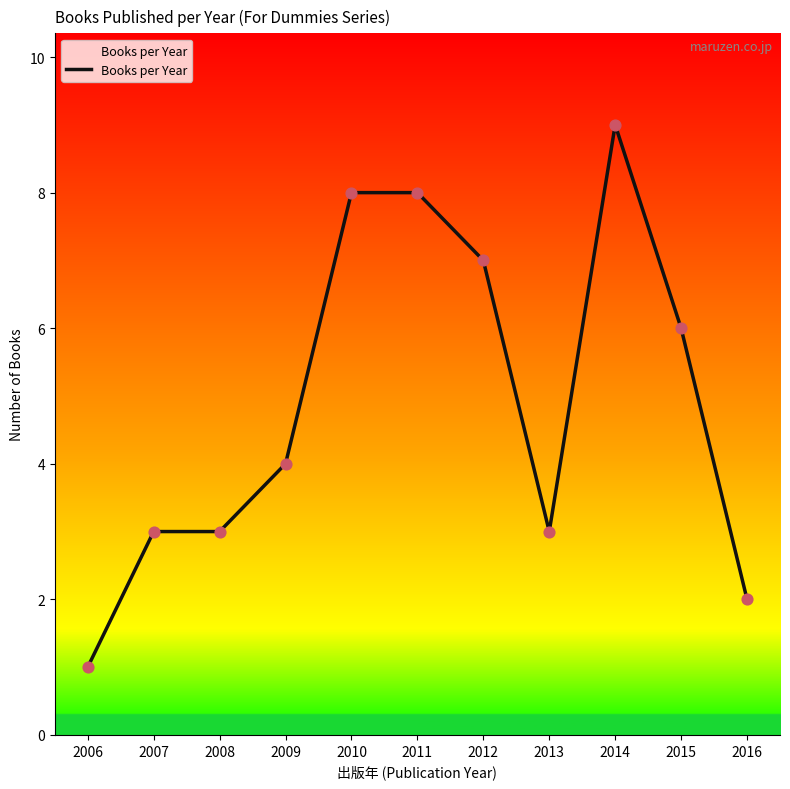

What is the change in value from 2007 to 2011?

+5